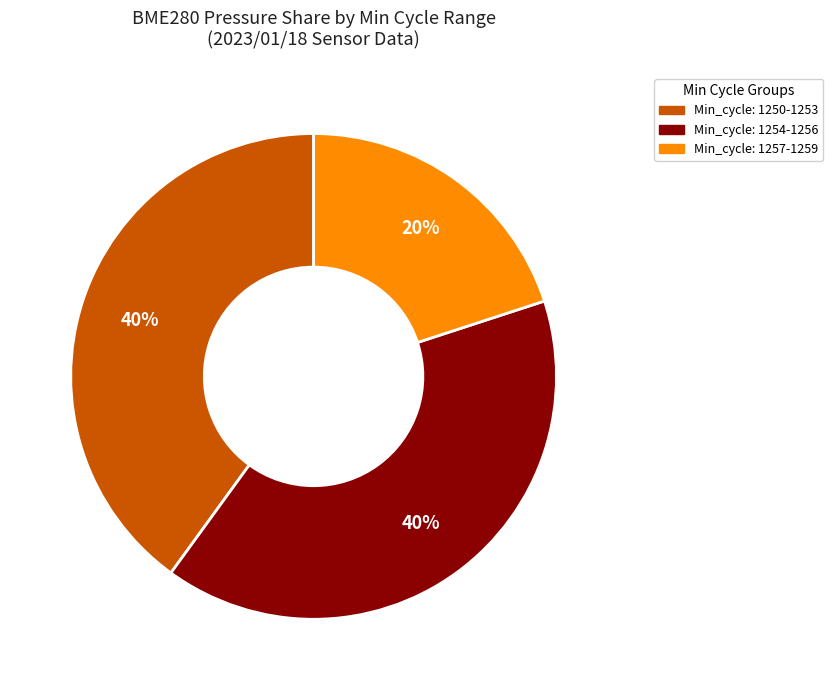

Does any single category account for the majority?

No